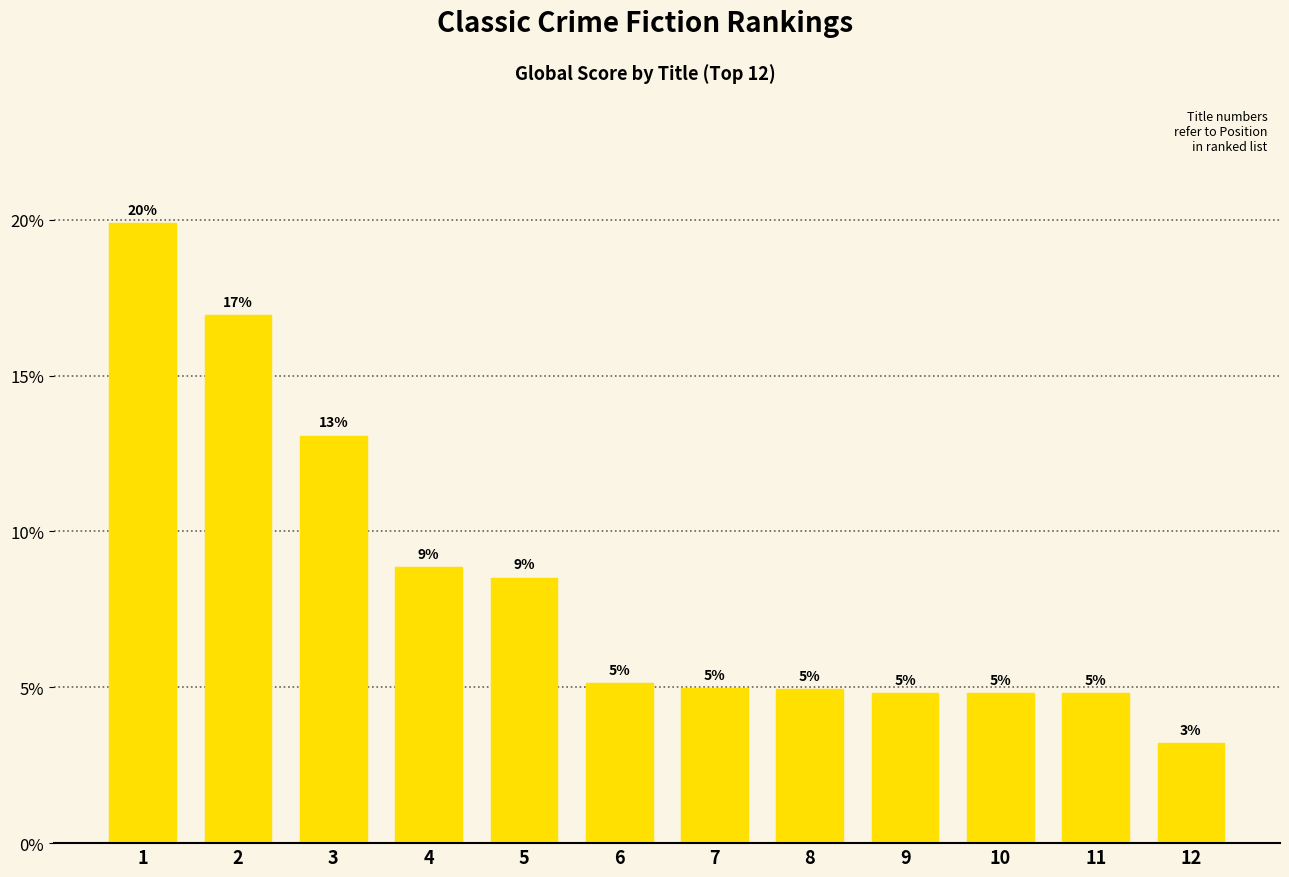

What value does the data have at 2?

0.2